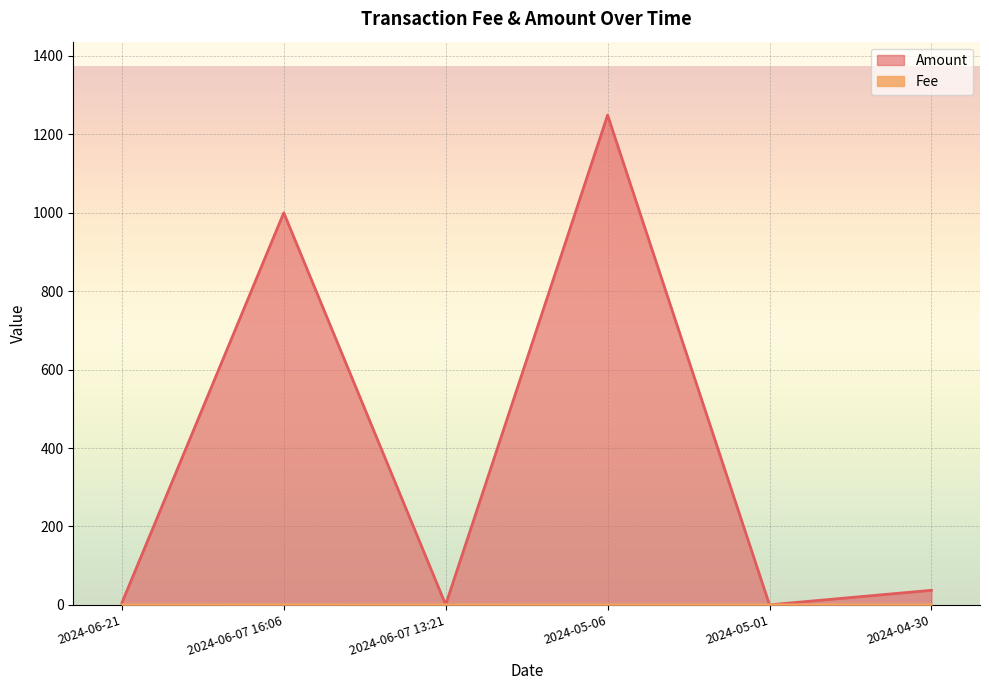

What value does the Amount series have at 2024-05-06?

1249.1